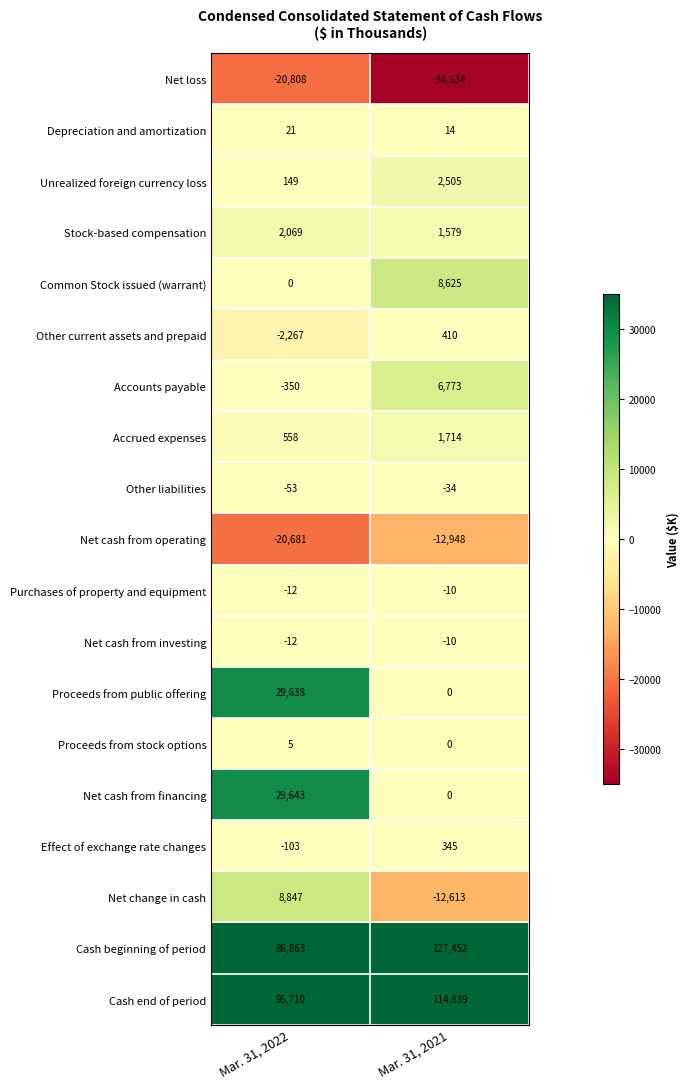

What is the difference between the Net cash from financing values at Mar. 31, 2022 and Mar. 31, 2021?

29643